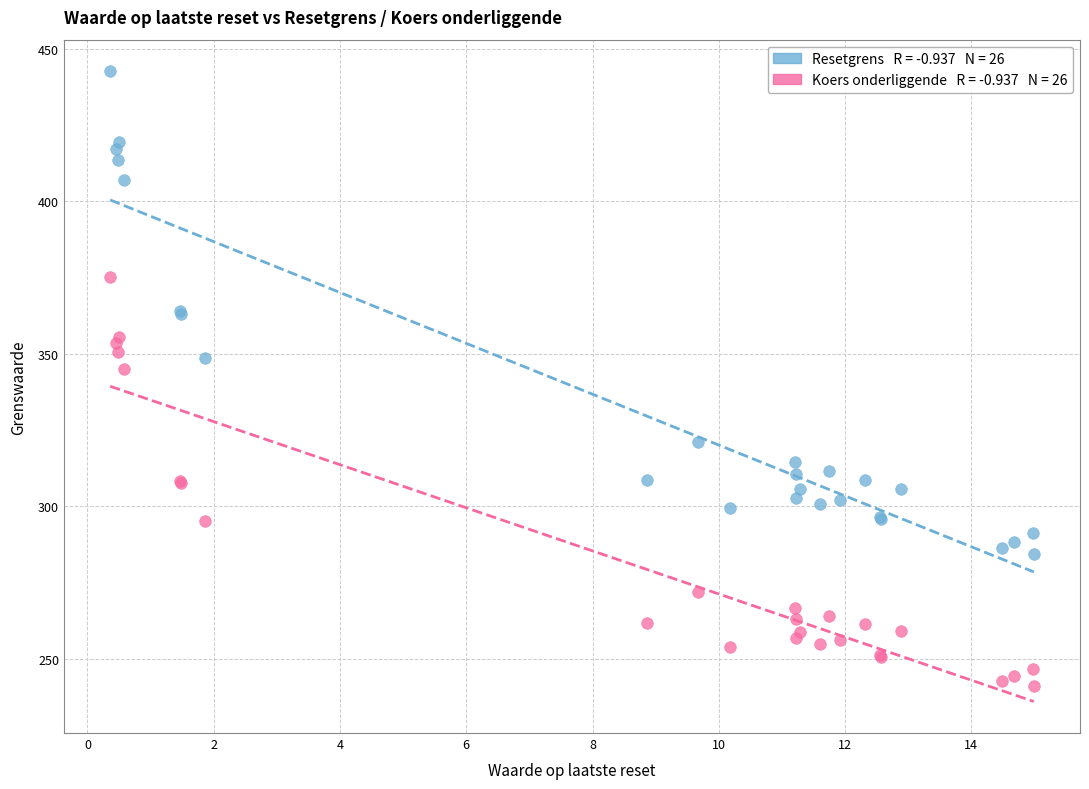

Across all series, what Y value is closest to 341?

344.8